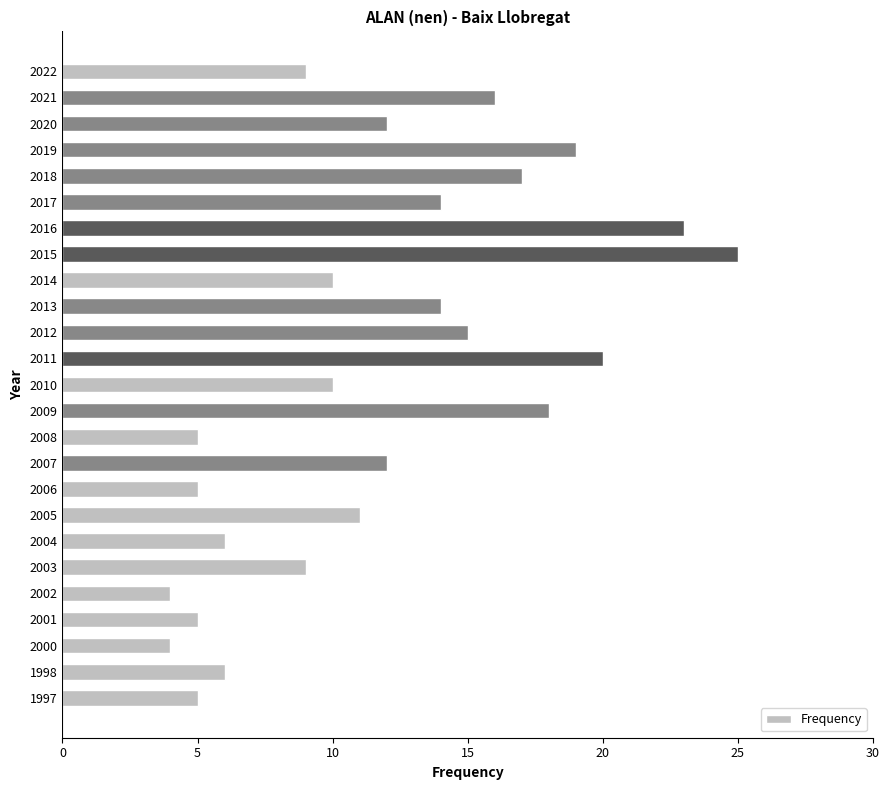

What is the value of the 2nd bar from the top?

16